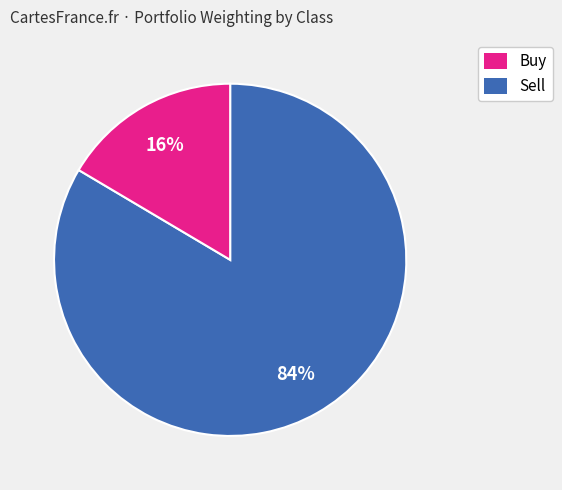

Is it true that Sell is 5% of the pie?

False